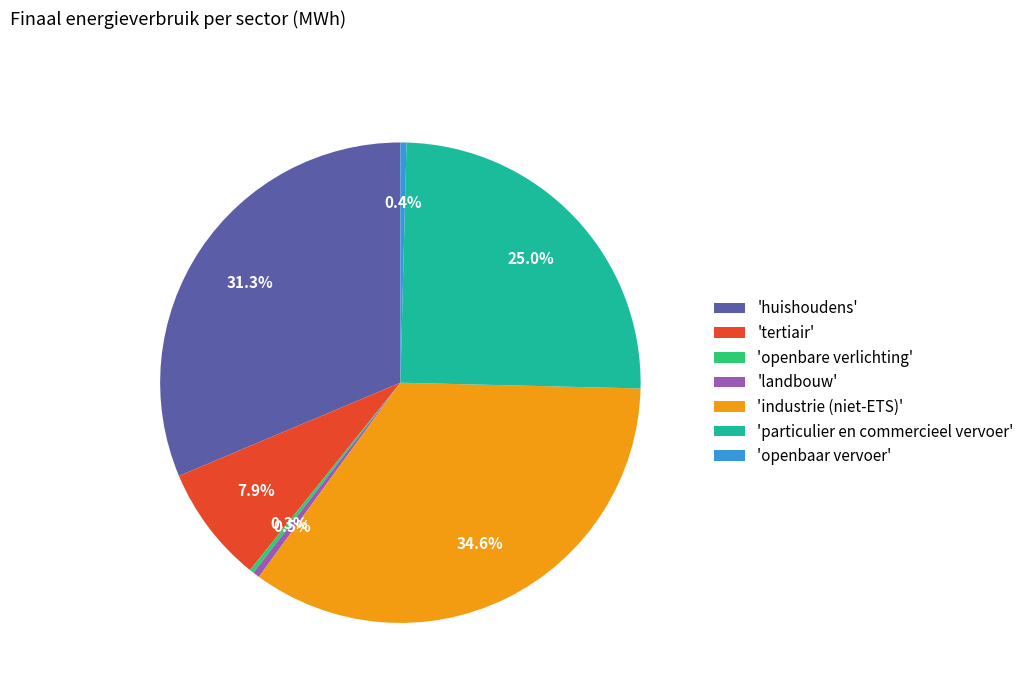

Is there a majority slice in this chart?

No